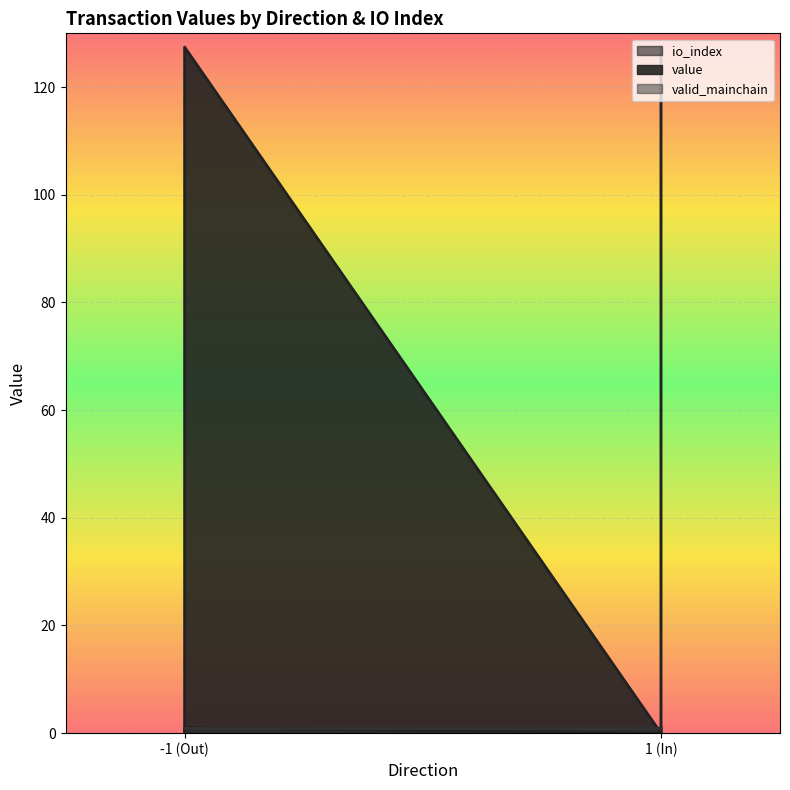

At how many categories does at least one series exceed 30?

2